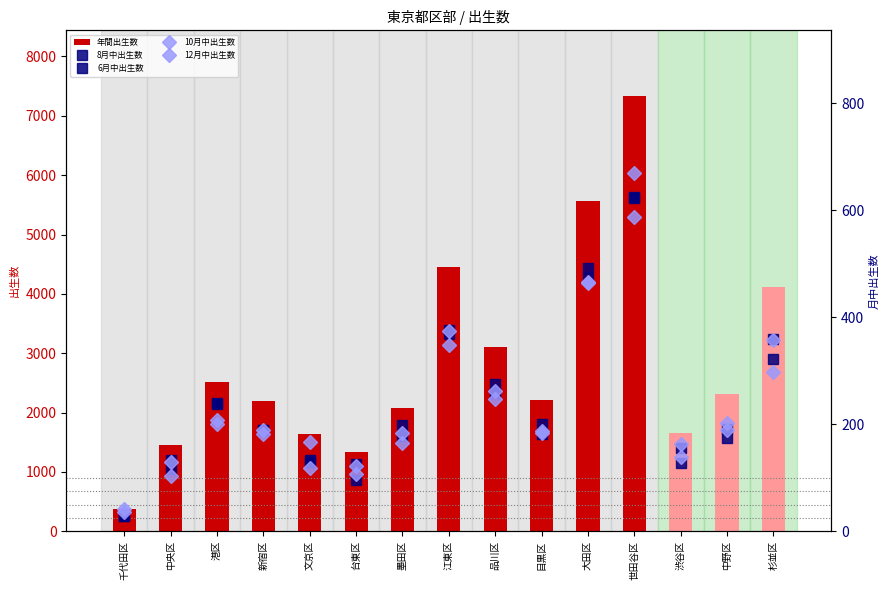

What is the difference between the second highest and minimum values in the 6月中出生数 series?

444